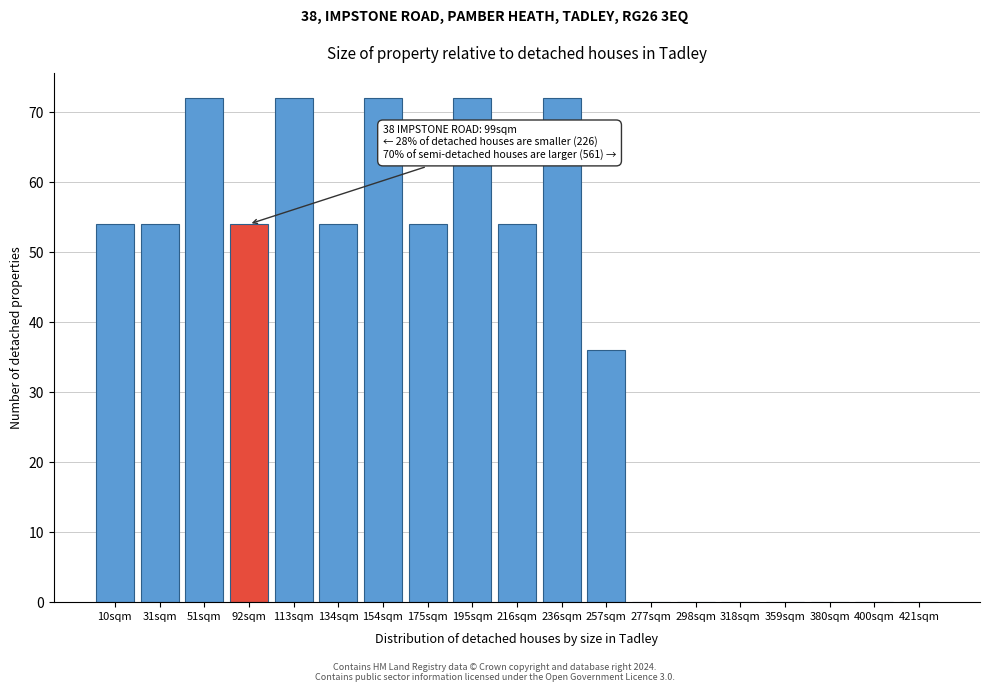

Reading left to right, extract all data points from this chart.

10sqm=54	31sqm=54	51sqm=72	92sqm=54	113sqm=72	134sqm=54	154sqm=72	175sqm=54	195sqm=72	216sqm=54	236sqm=72	257sqm=36	277sqm=0	298sqm=0	318sqm=0	359sqm=0	380sqm=0	400sqm=0	421sqm=0